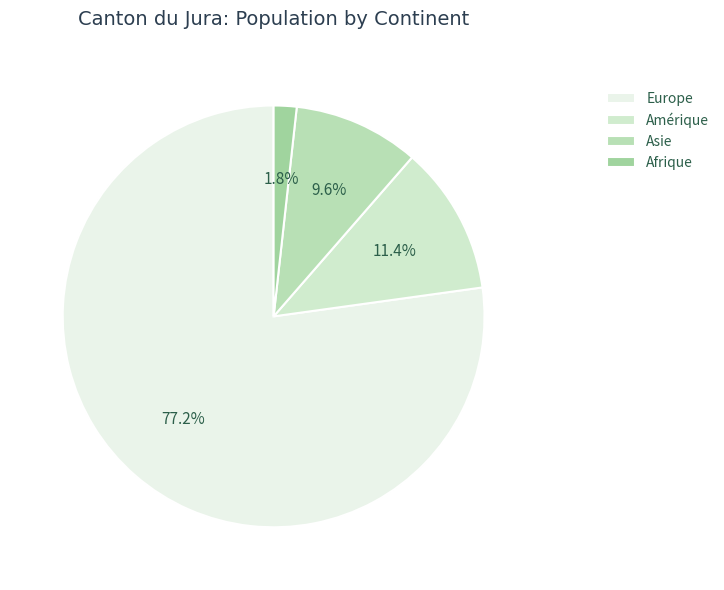

Which slice represents more than half of the pie?

Europe